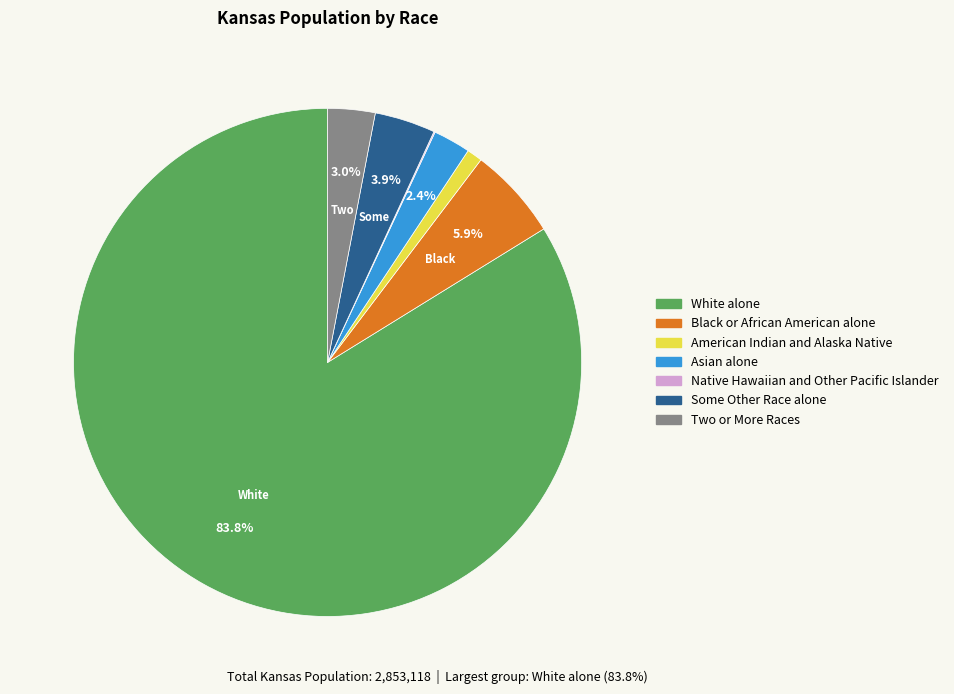

What percentage is the Some Other Race alone slice, to the nearest percent?

4%